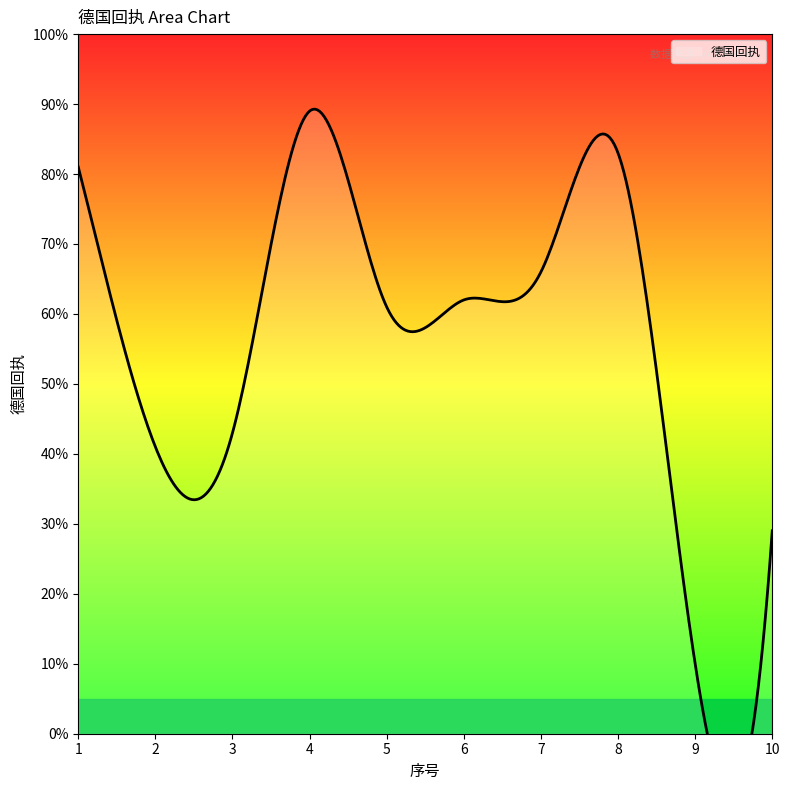

What is the change in value from 1 to 2?

-40